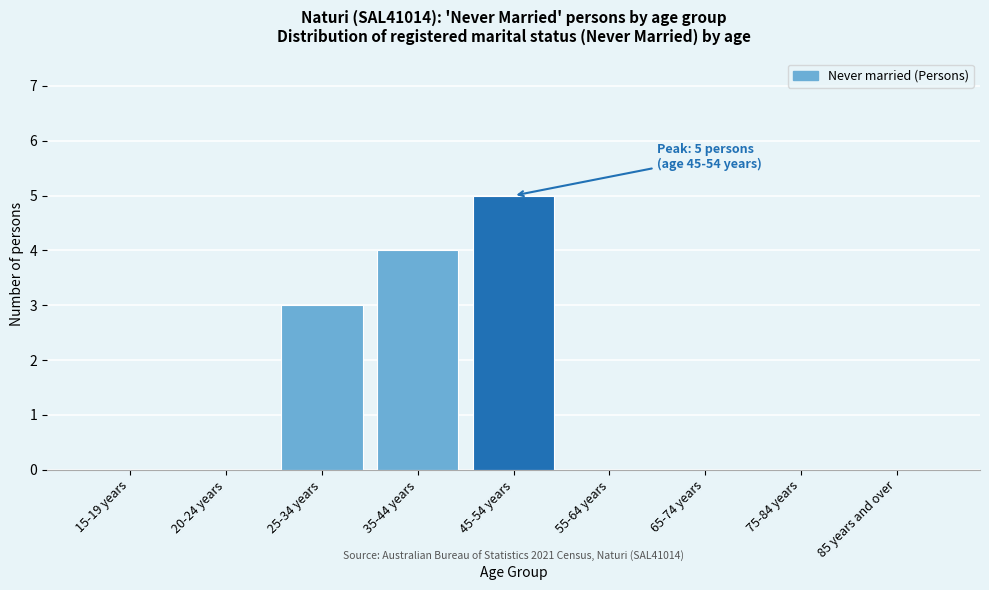

Reading left to right, extract all data points from this chart.

15-19 years=0	20-24 years=0	25-34 years=3	35-44 years=4	45-54 years=5	55-64 years=0	65-74 years=0	75-84 years=0	85 years and over=0